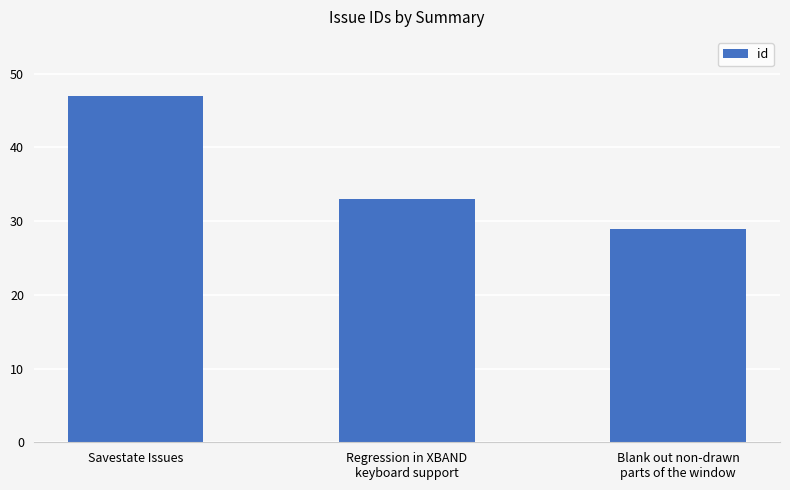

How many bars are there in total?

3